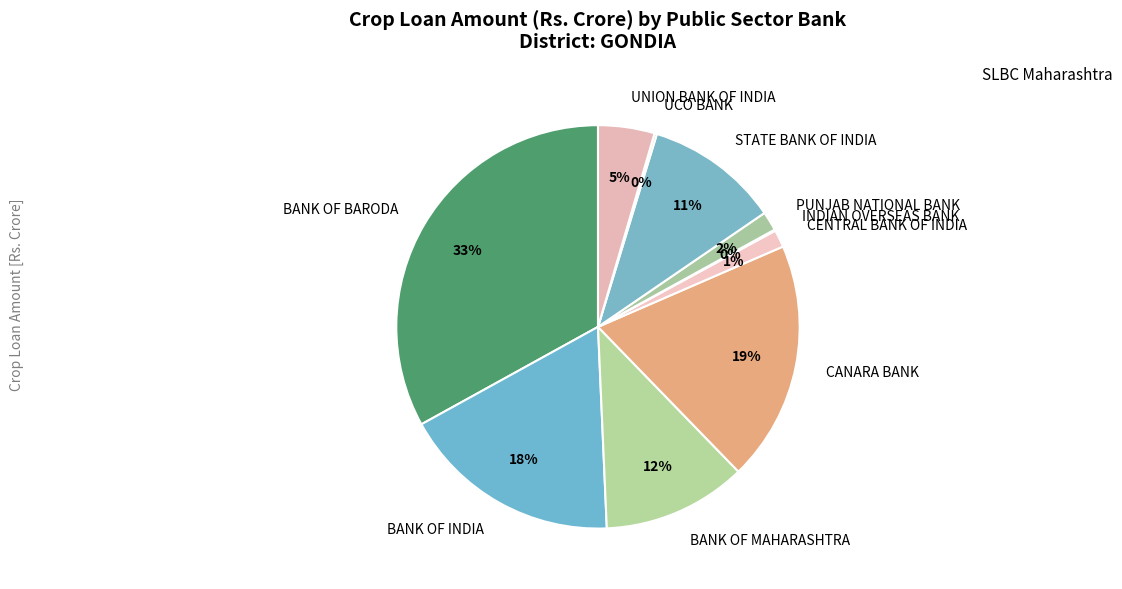

What percentage is the STATE BANK OF INDIA slice, to the nearest percent?

11%